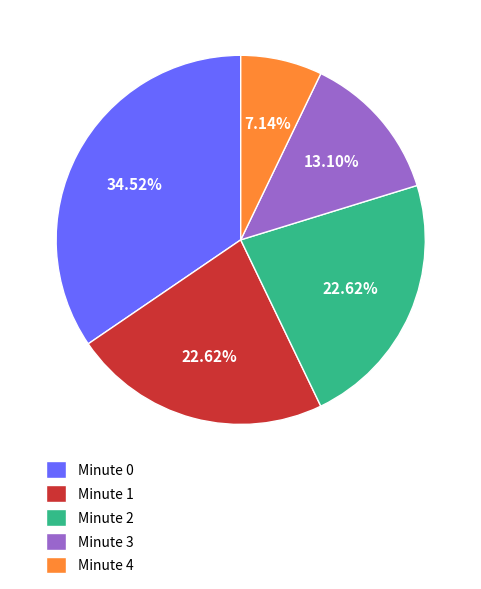

Does any single category account for the majority?

No